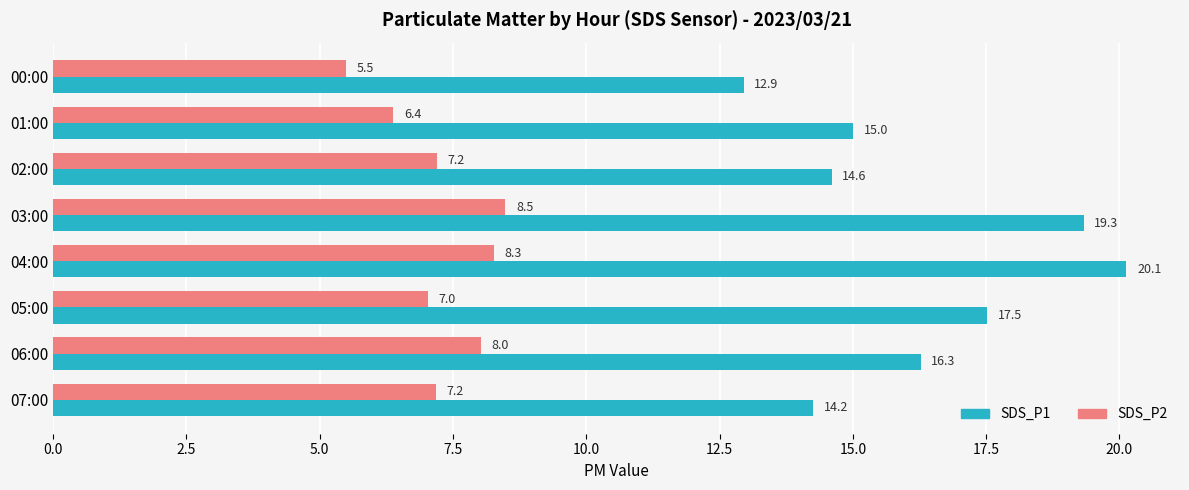

What is the difference between the maximum and minimum values in the SDS_P1 series?

7.2